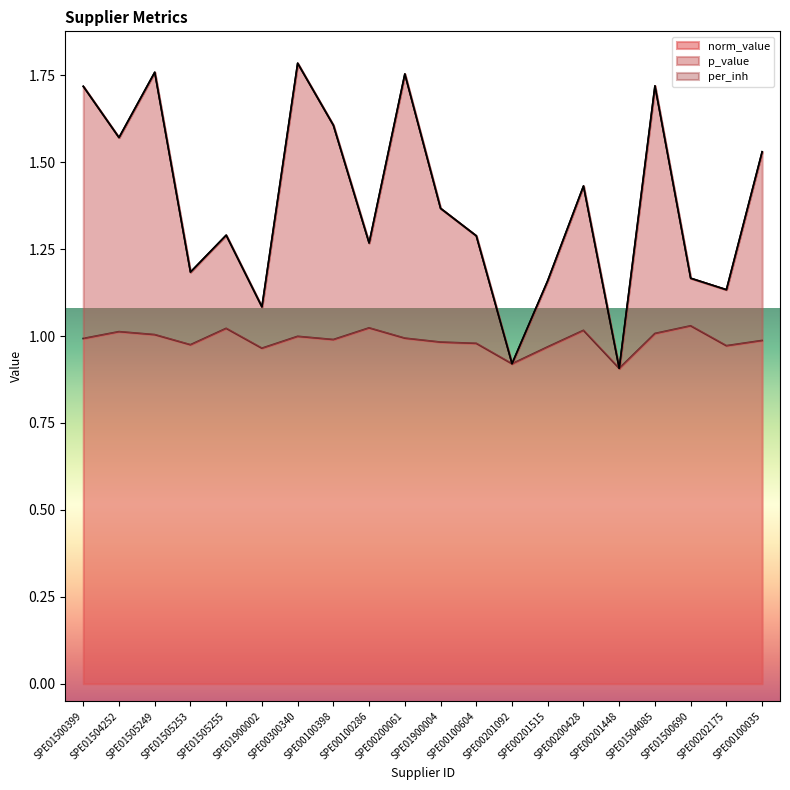

True or false: norm_value has a value of 0.5 at SPE01504252.

False